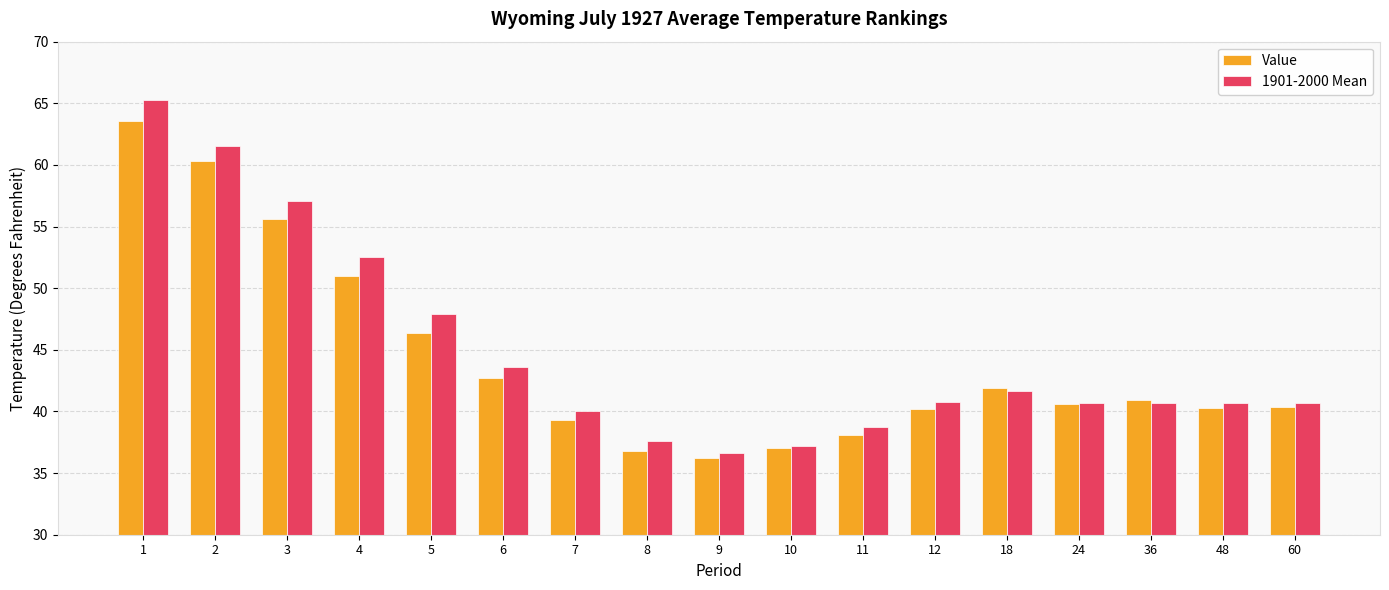

Does the chart contain any negative values?

No